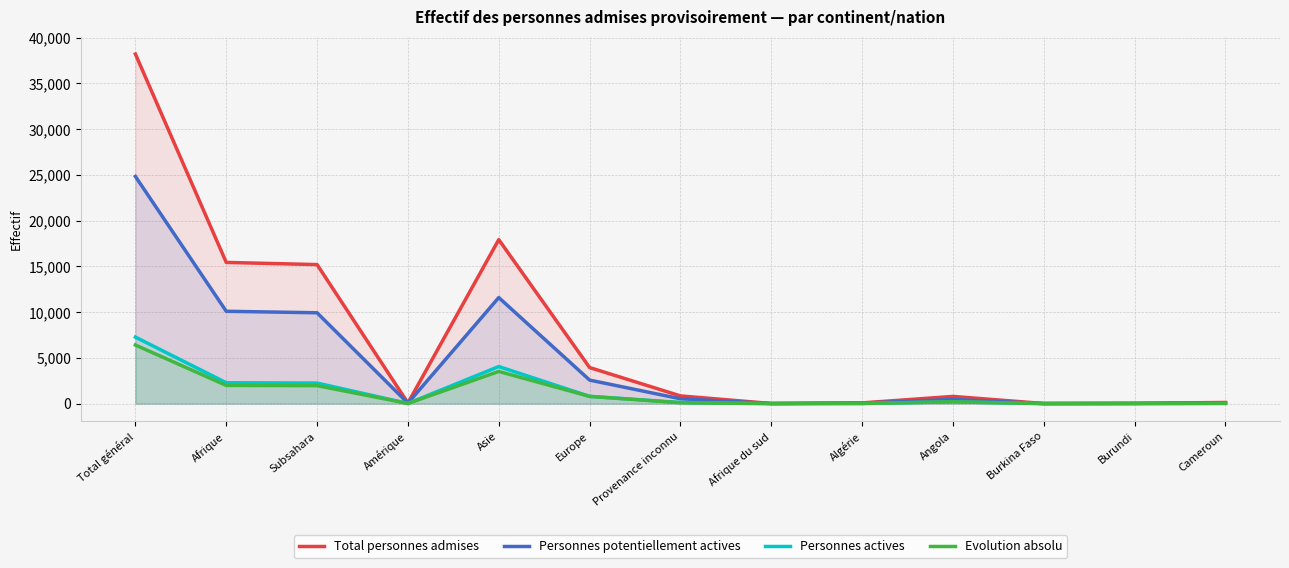

What is the value of the Evolution absolu point at the 9th from the left?

15